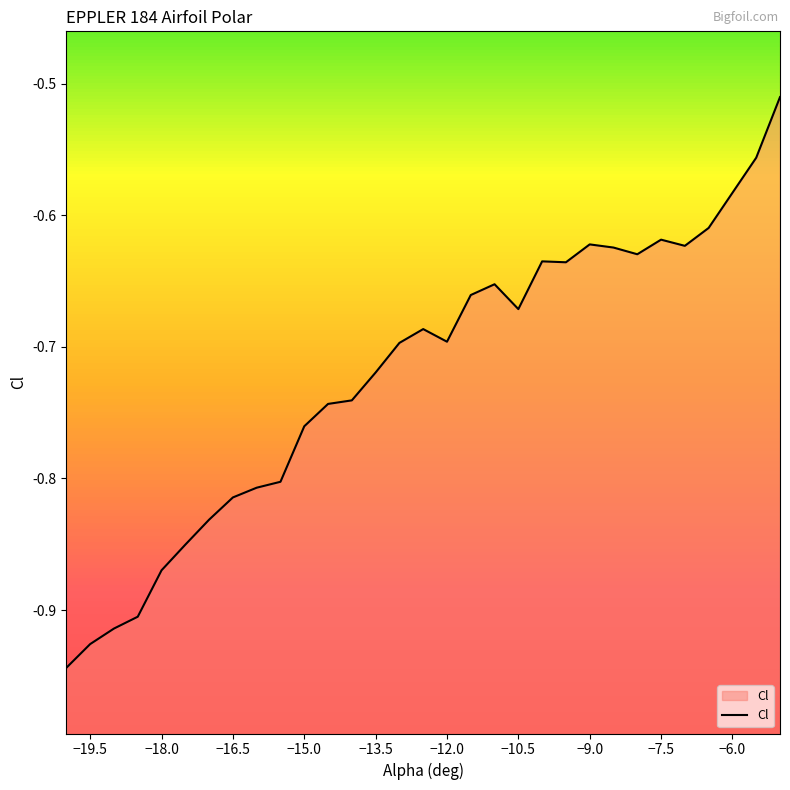

At which category does the chart reach its minimum across all series?

-20